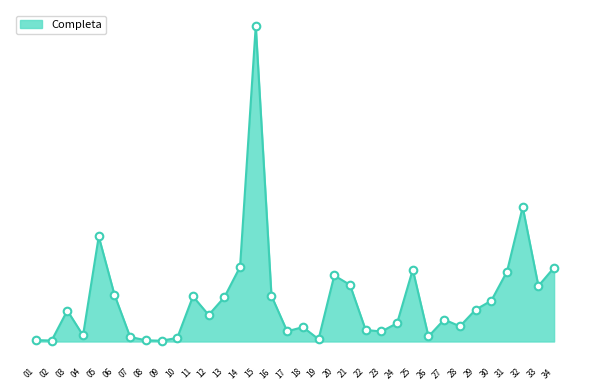

What is the change in value from 02 to 34?

+4839